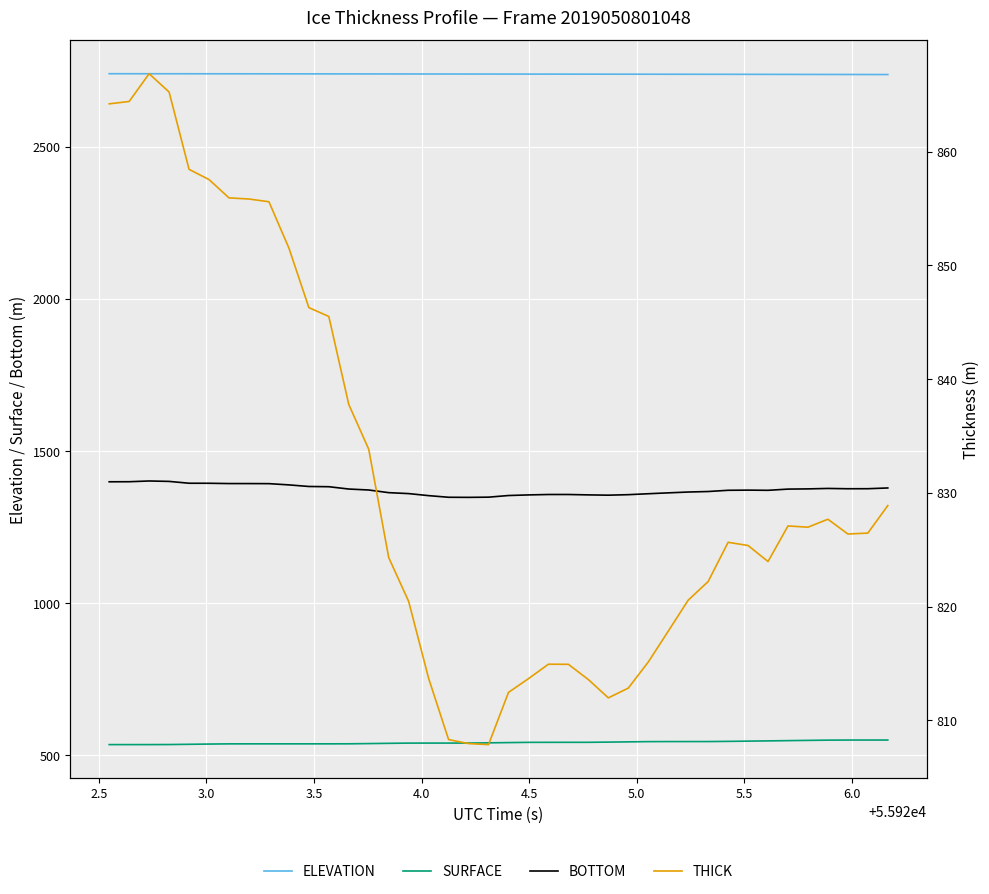

How many lines are shown in the chart?

4